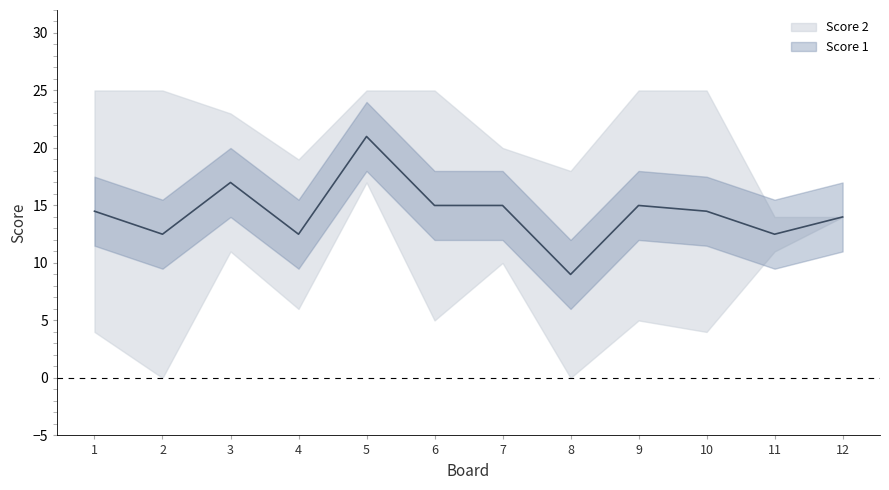

What is the total value across all series at 3?

34